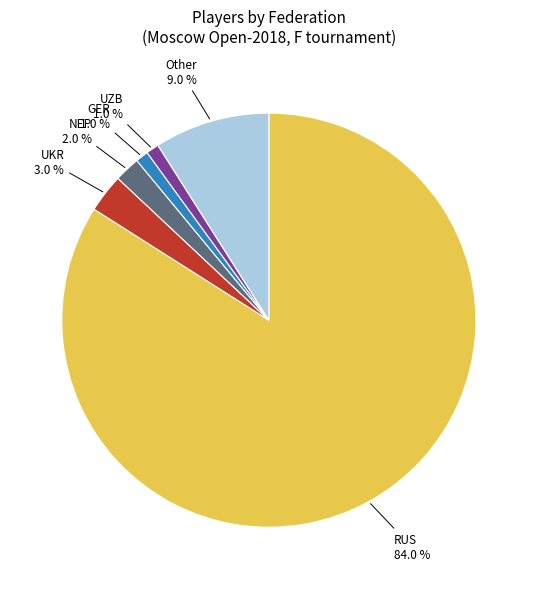

How many segments does this pie chart have?

6